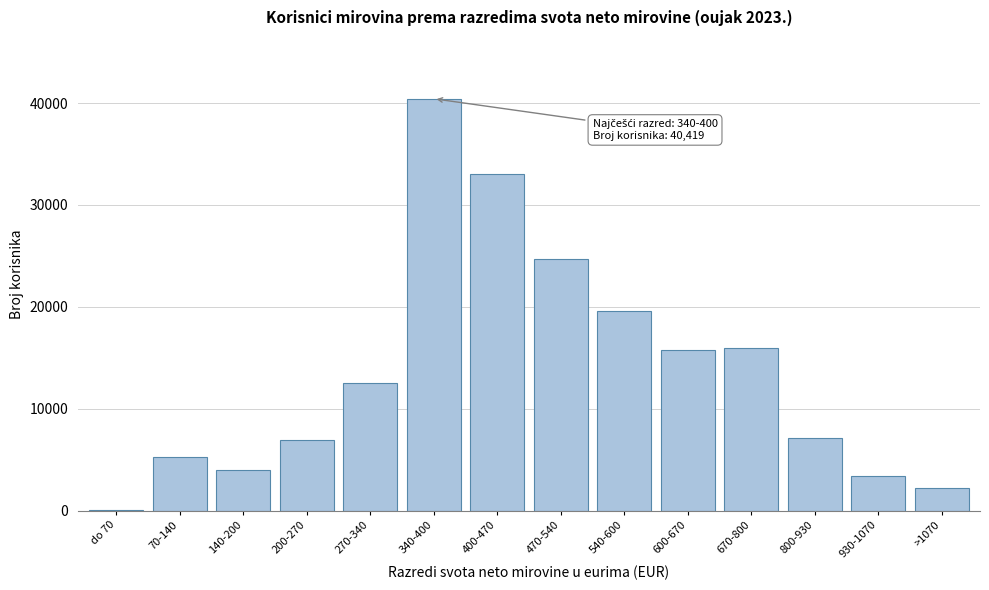

What is the sum of all values?

190768